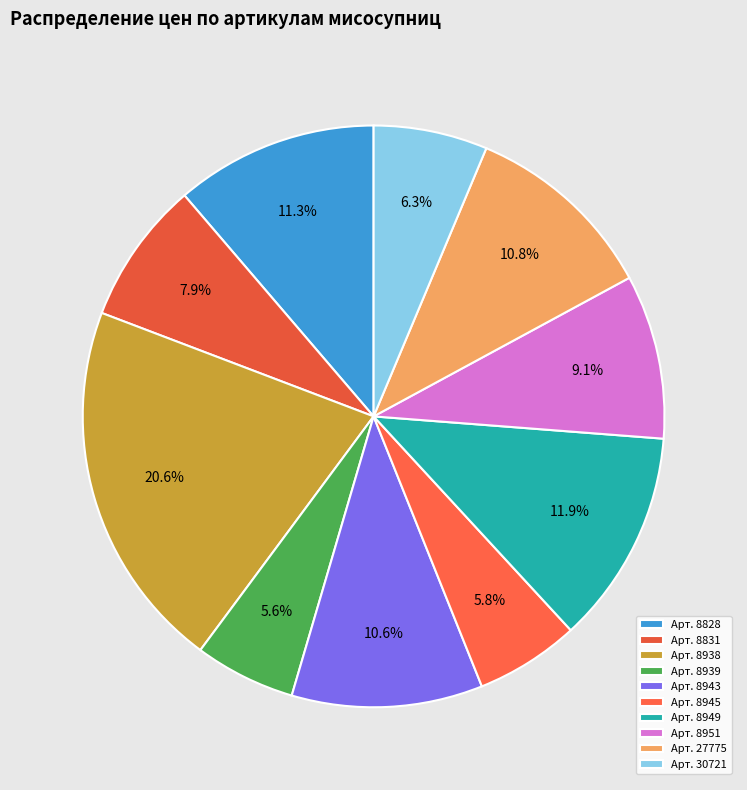

Rank the categories by value from lowest to highest.

8939, 8945, 30721, 8831, 8951, 8943, 27775, 8828, 8949, 8938